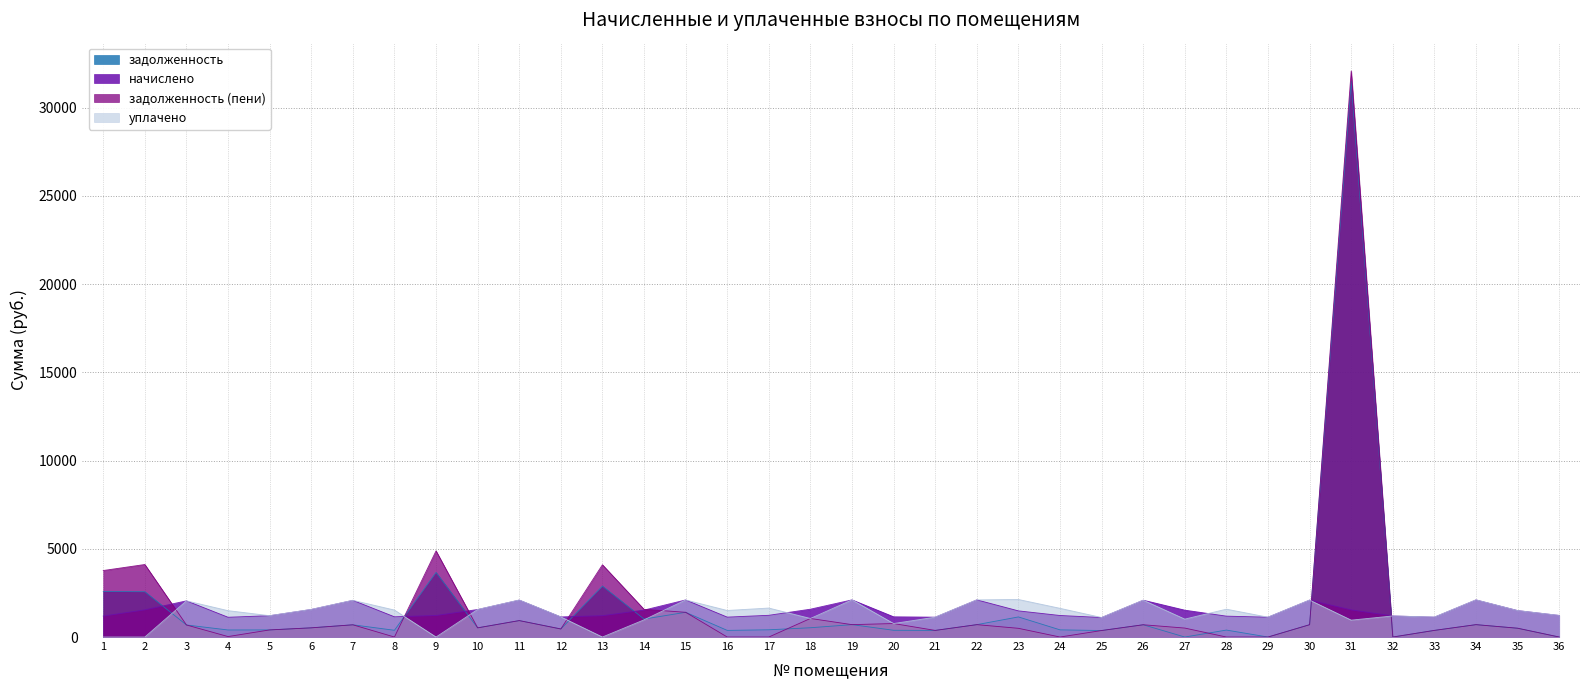

Which series changed the most between 2 and 27?

задолженность (пени)